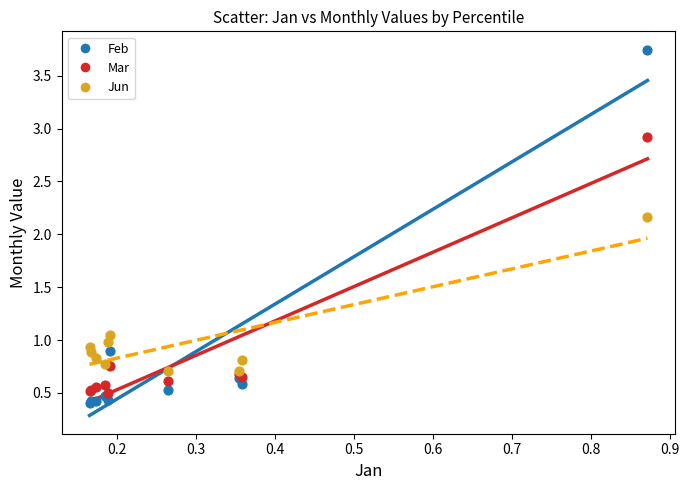

In the Feb series, what Y value is closest to 2?

0.9